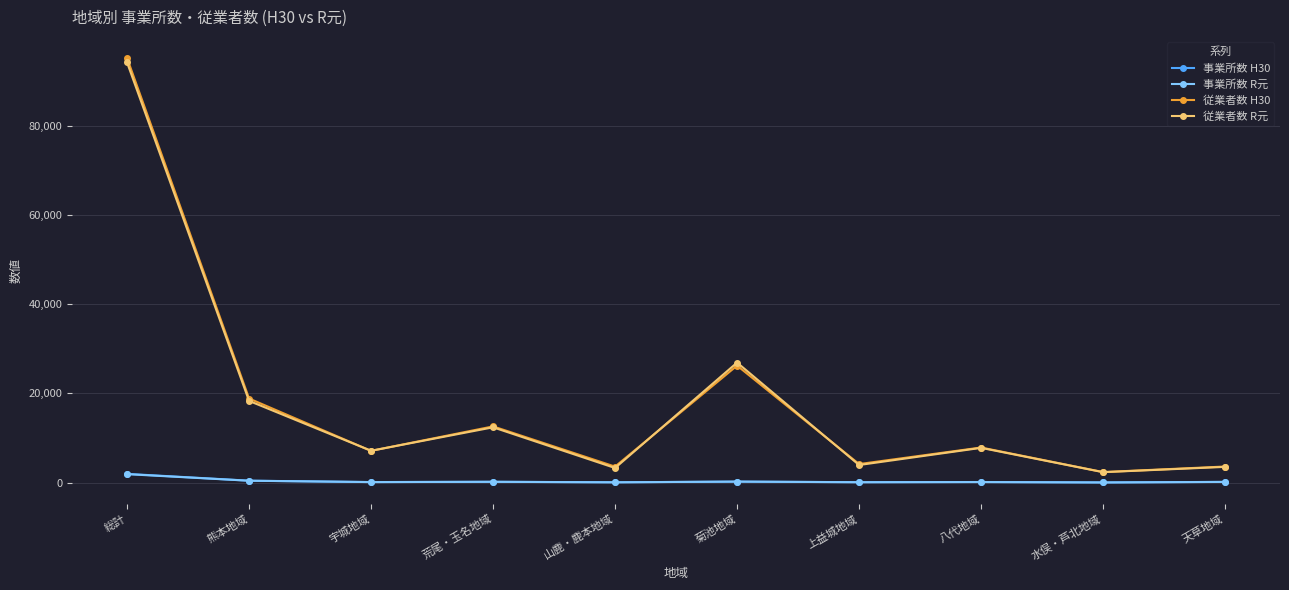

Does the chart have visible grid lines?

Yes